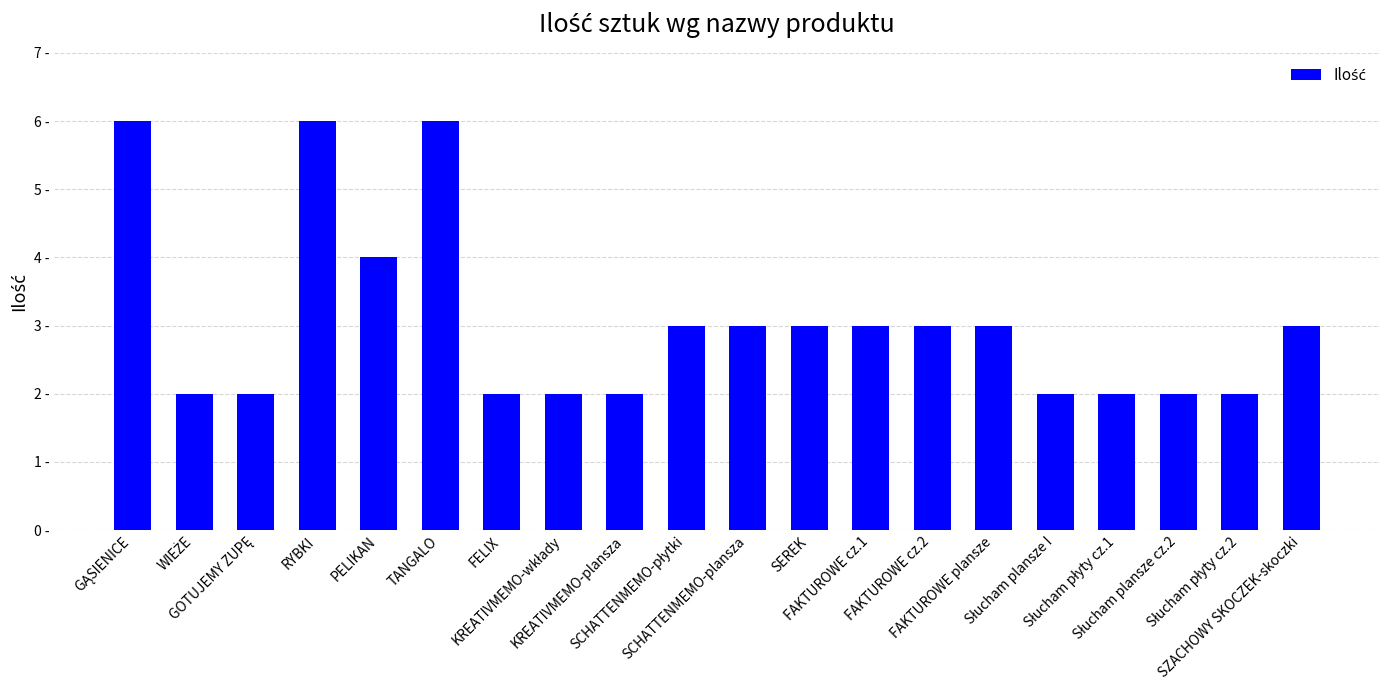

Reading left to right, list all the values displayed in this chart.

6	2	2	6	4	6	2	2	2	3	3	3	3	3	3	2	2	2	2	3